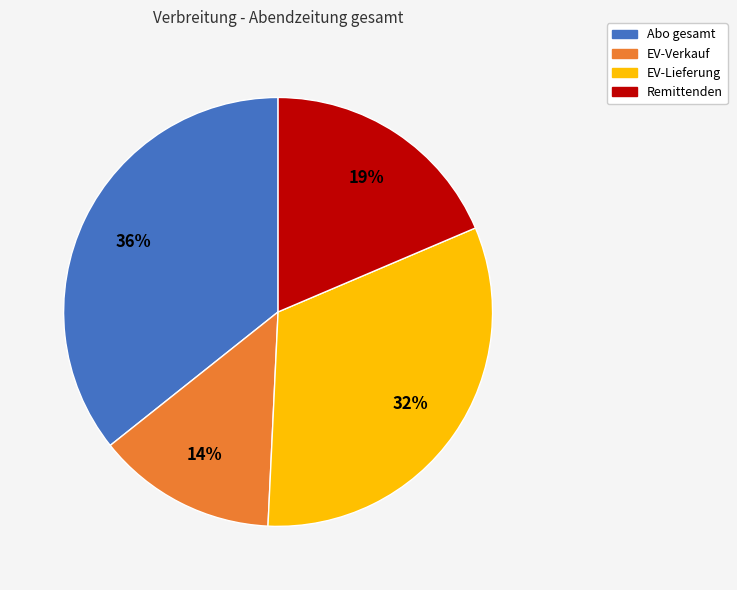

To the nearest percent, what is the combined percentage of EV-Verkauf and EV-Lieferung?

46%